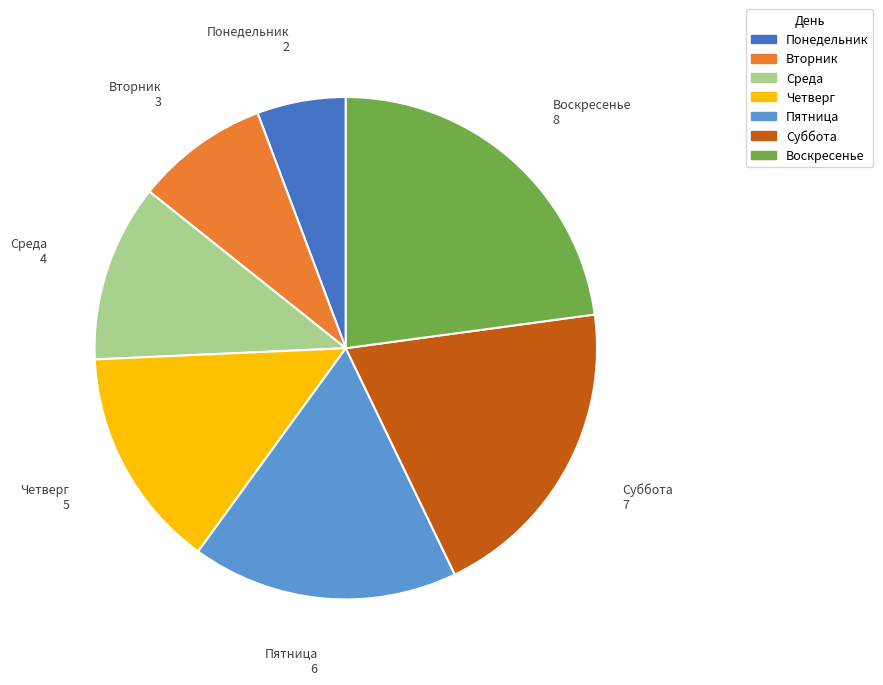

What is the largest slice in the pie chart?

Воскресенье